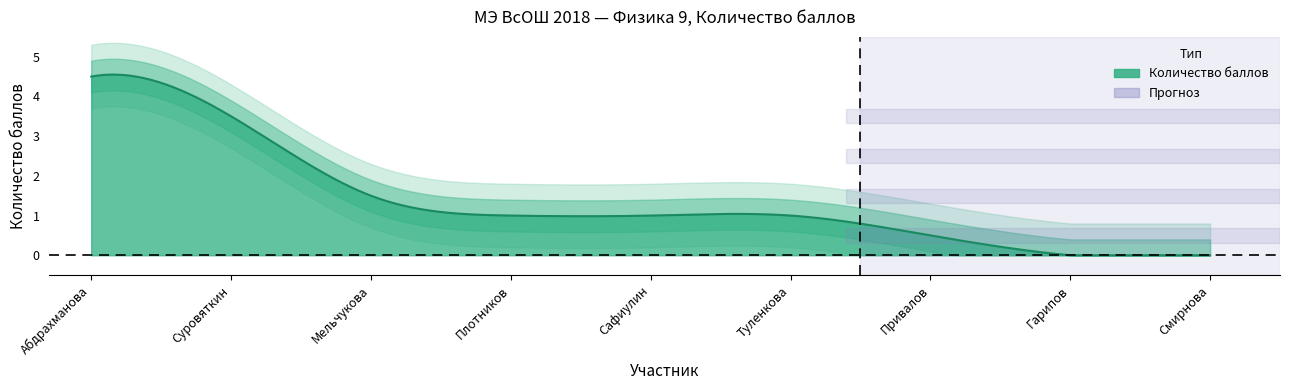

Is it true that the value at Плотников is 0.6?

False